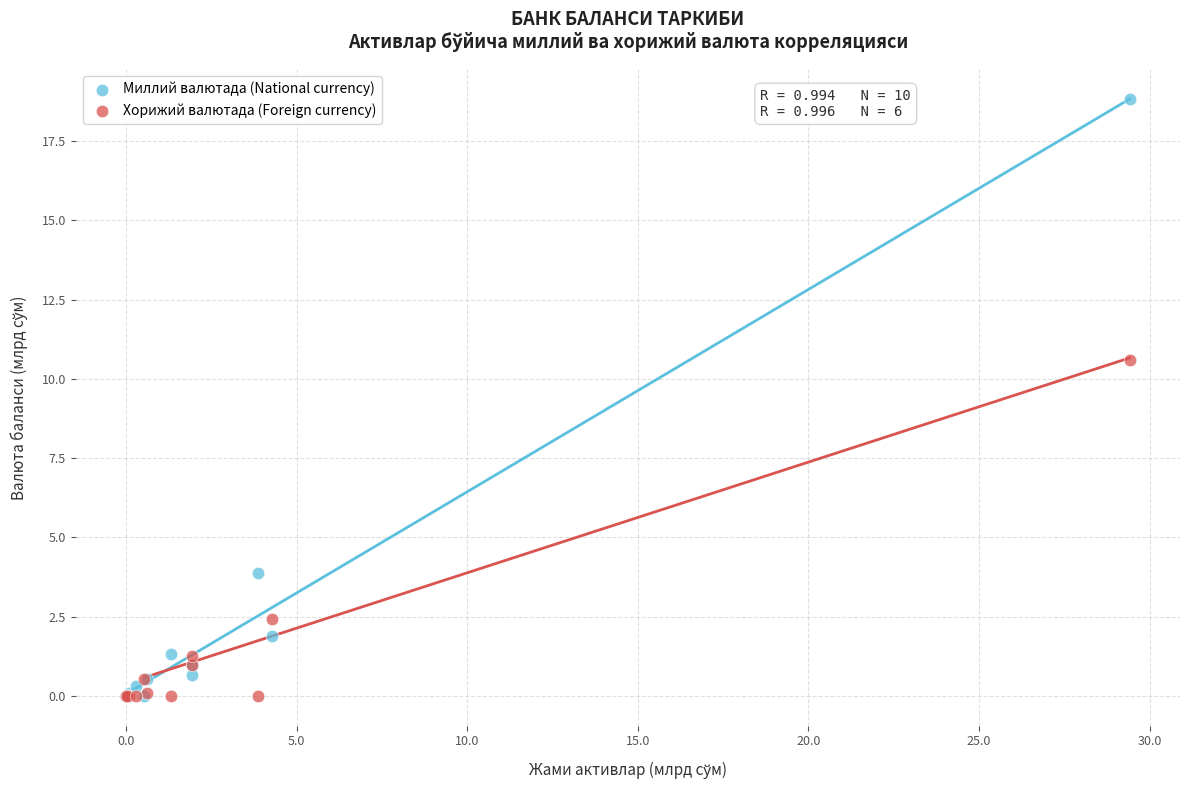

Across all series, what Y value is closest to 9?

10.6